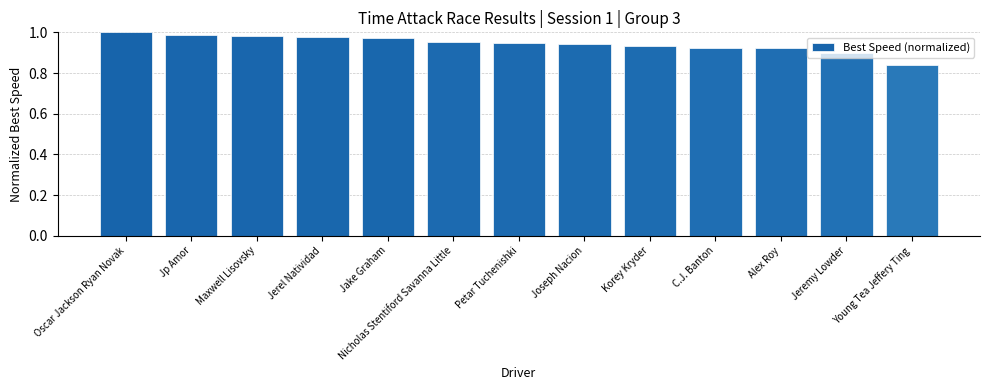

At which label is the value closest to 0?

Young Tea Jeffery Ting